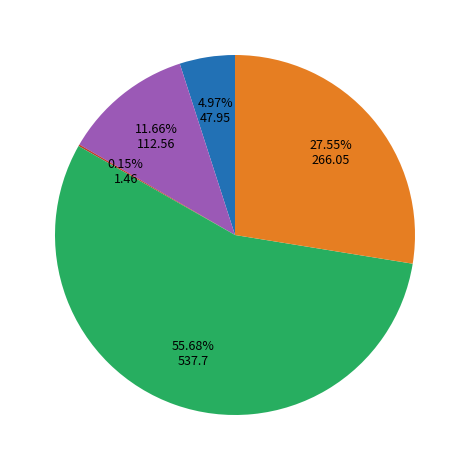

Is there a majority slice in this chart?

Yes